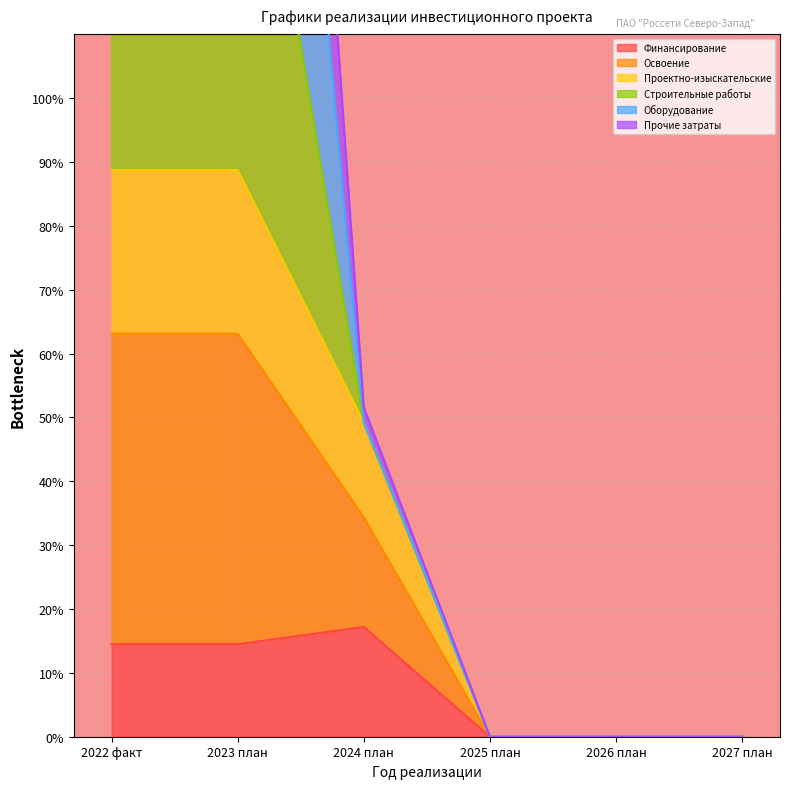

Is it true that Финансирование equals 14.5 at 2022 факт?

True